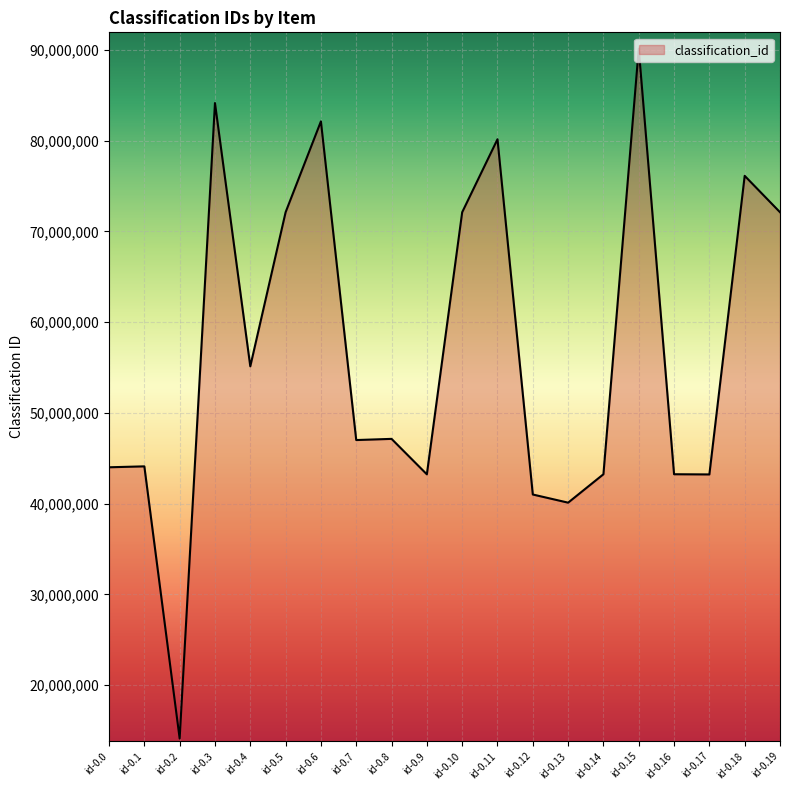

The value at id-0.11 is 18949302. True or false?

False